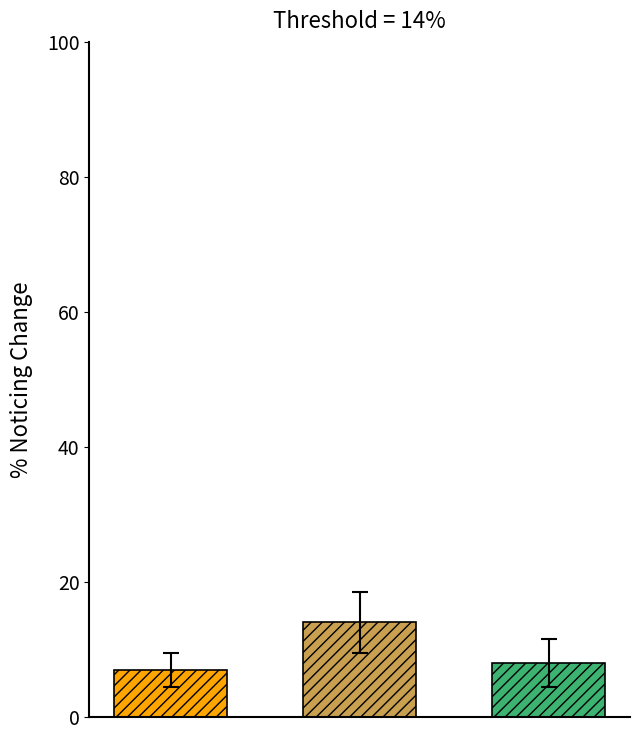

What is the greatest value displayed?

14